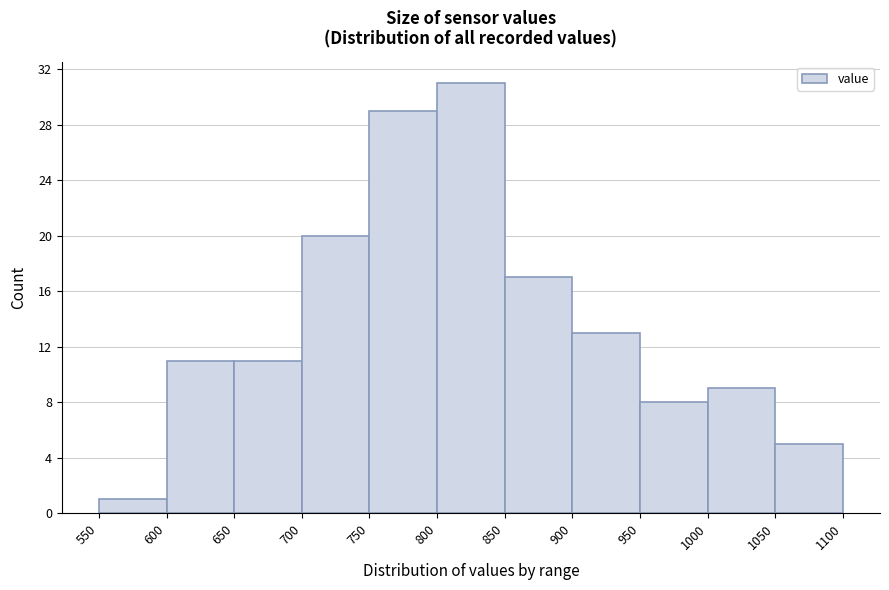

Reading left to right, transcribe this chart: for each bar, give the range it covers on the x-axis and its height. The values are not printed on the chart, so give them approximately, as read against the axis.

550 to 600: 1
600 to 650: 11
650 to 700: 11
700 to 750: 20
750 to 800: 29
800 to 850: 31
850 to 900: 17
900 to 950: 13
950 to 1000: 8
1000 to 1050: 9
1050 to 1100: 5